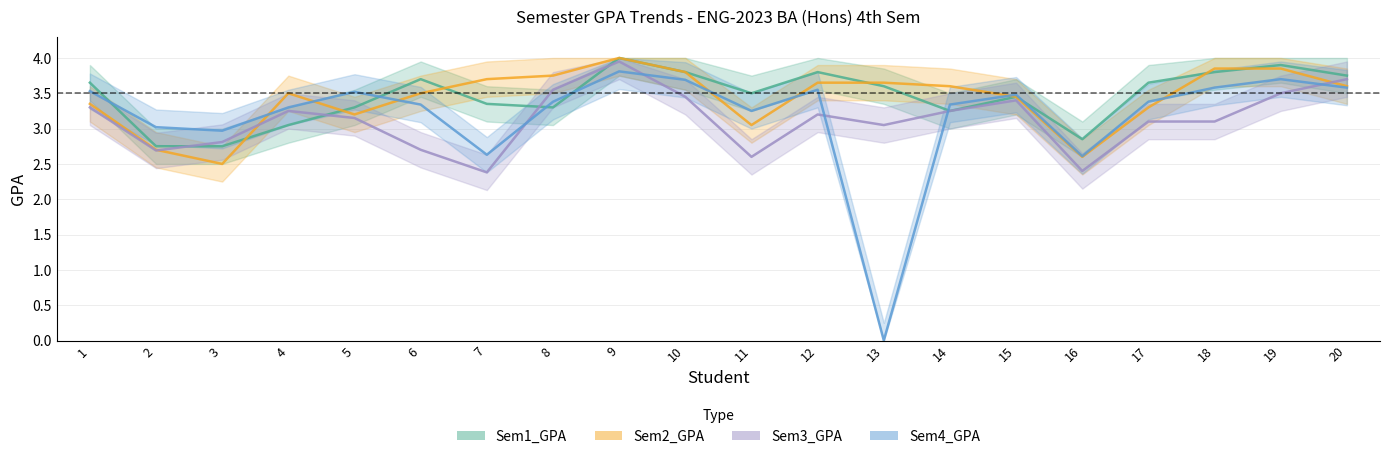

The value of Sem3_GPA at 8 is 3.5. True or false?

True